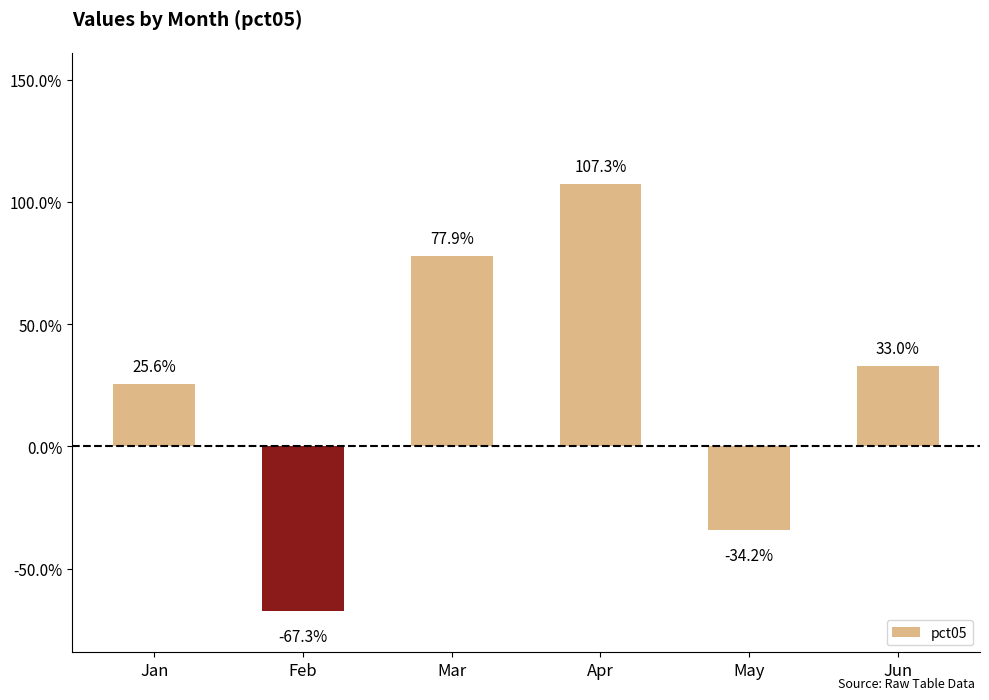

Does the chart contain any negative values?

Yes